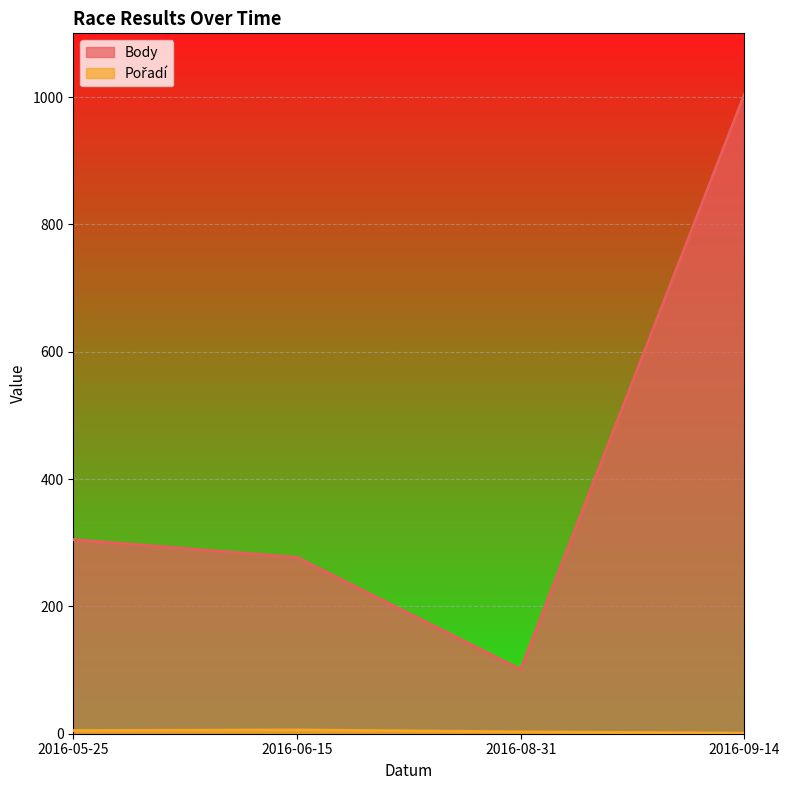

Which series has the largest range (max minus min)?

Body